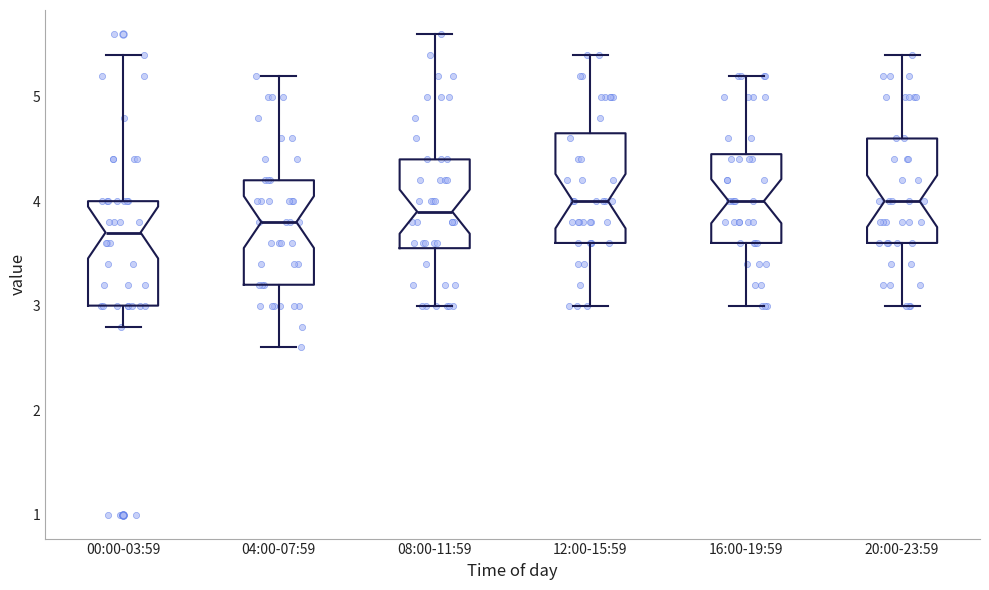

Where does the lower whisker of the box for 20:00-23:59 end on the y-axis? The values are not printed on the chart, so give them approximately, as read against the axis.

3.0